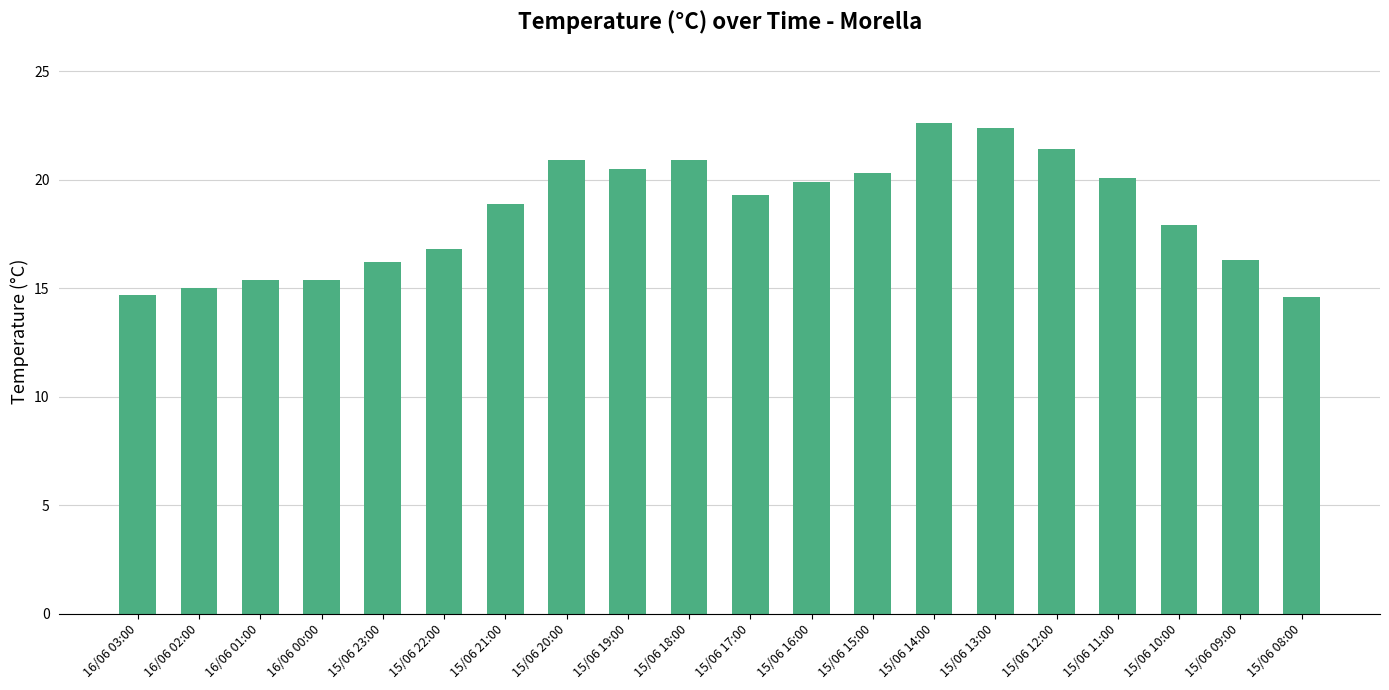

What is the approximate value at 15/06 13:00?

22.4